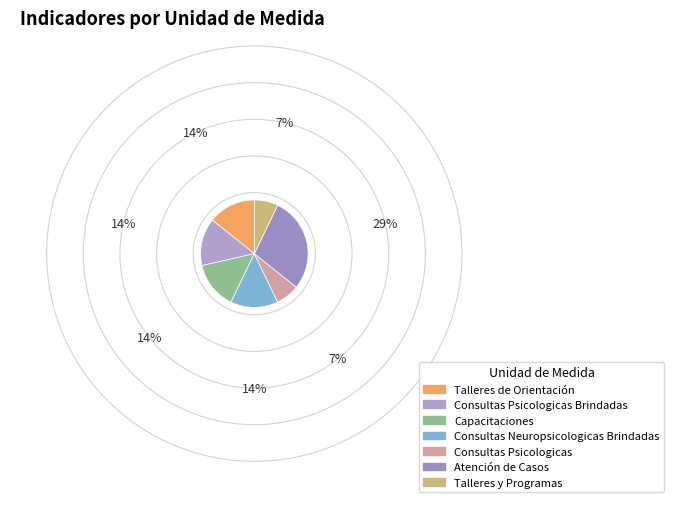

Combined, what portion of the pie is Atención de Casos and Consultas Psicologicas?

35.7%